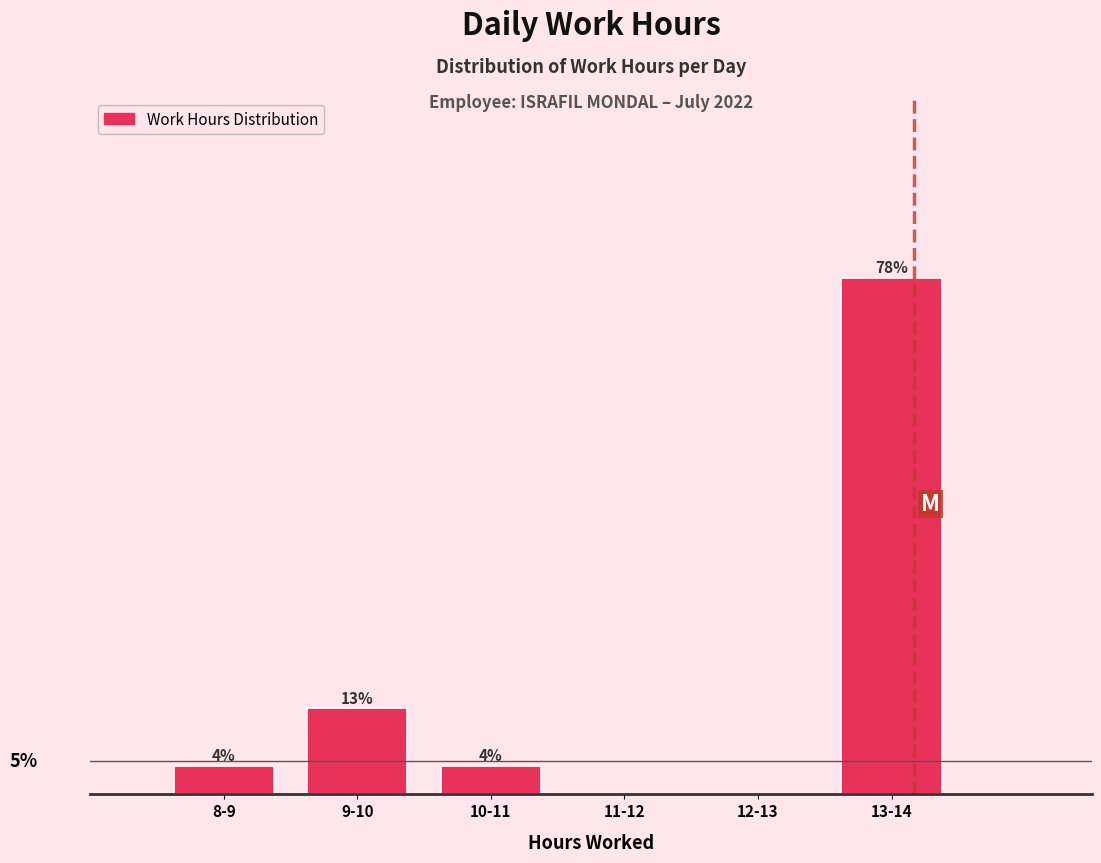

At which category does the chart reach its peak across all series?

13-14